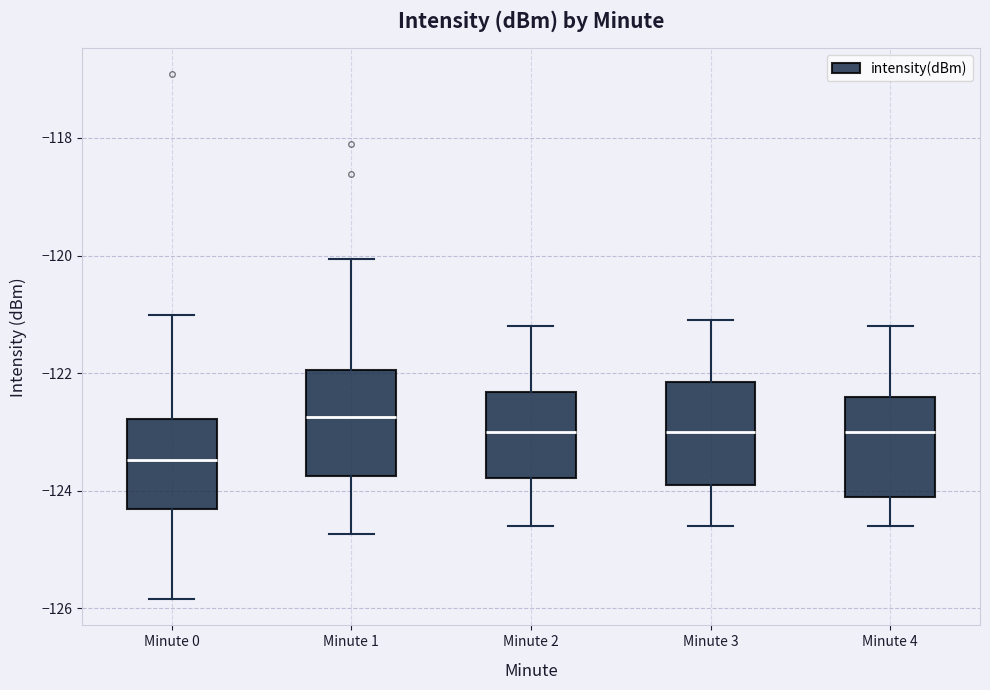

Which box's median line is the lowest?

Minute 0